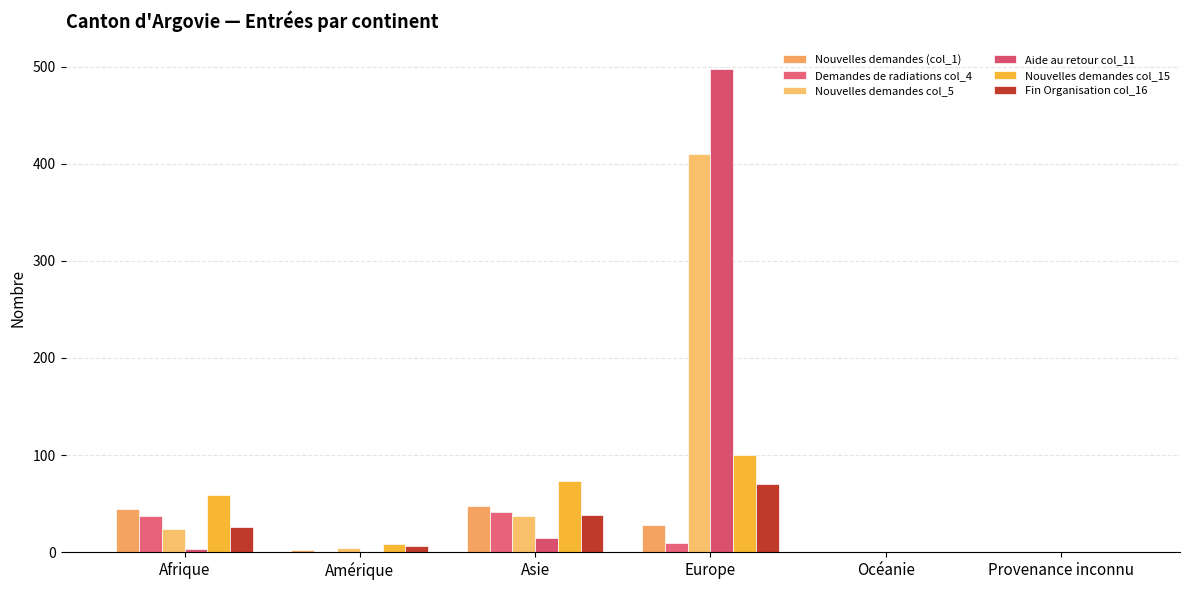

What are all the series names shown in the legend?

Nouvelles demandes (col_1), Demandes de radiations col_4, Nouvelles demandes col_5, Aide au retour col_11, Nouvelles demandes col_15, Fin Organisation col_16